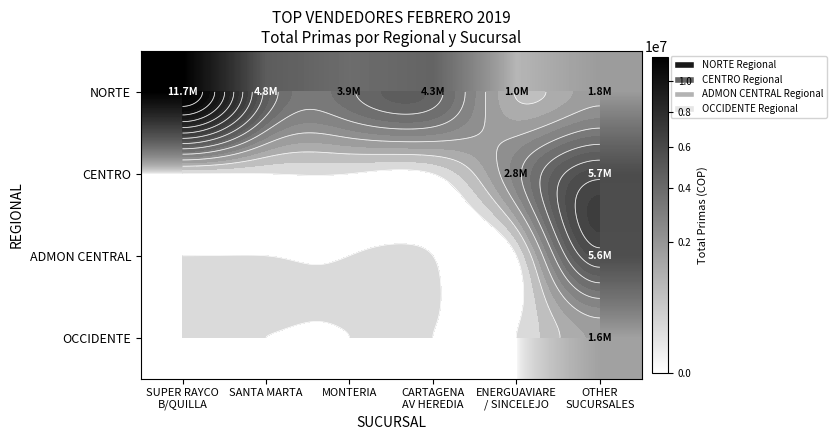

What is the difference between the highest and lowest values at OTHER
SUCURSALES?

4160169